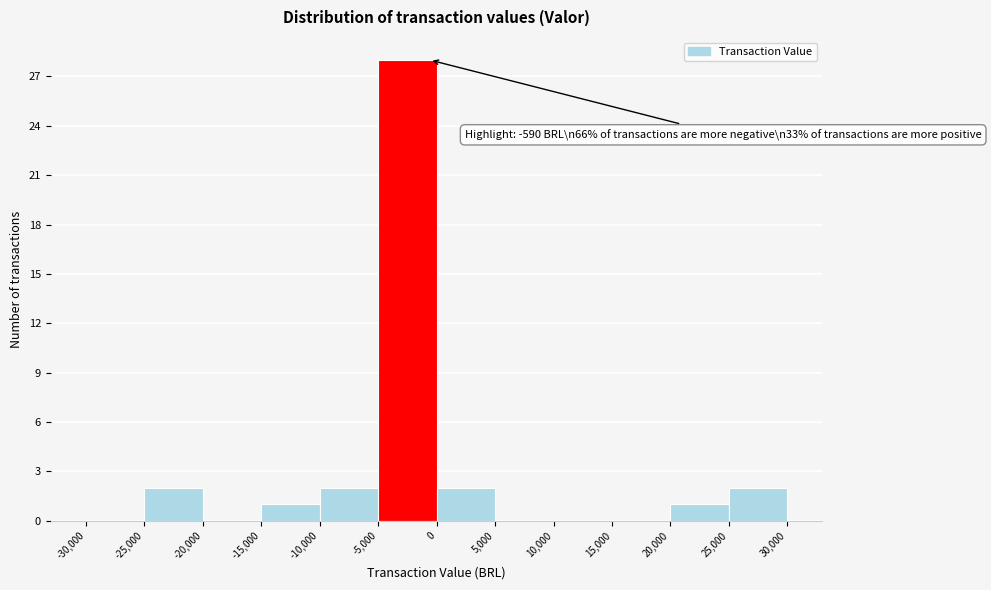

Which range on the x-axis has the tallest bar?

-5,000 to 0